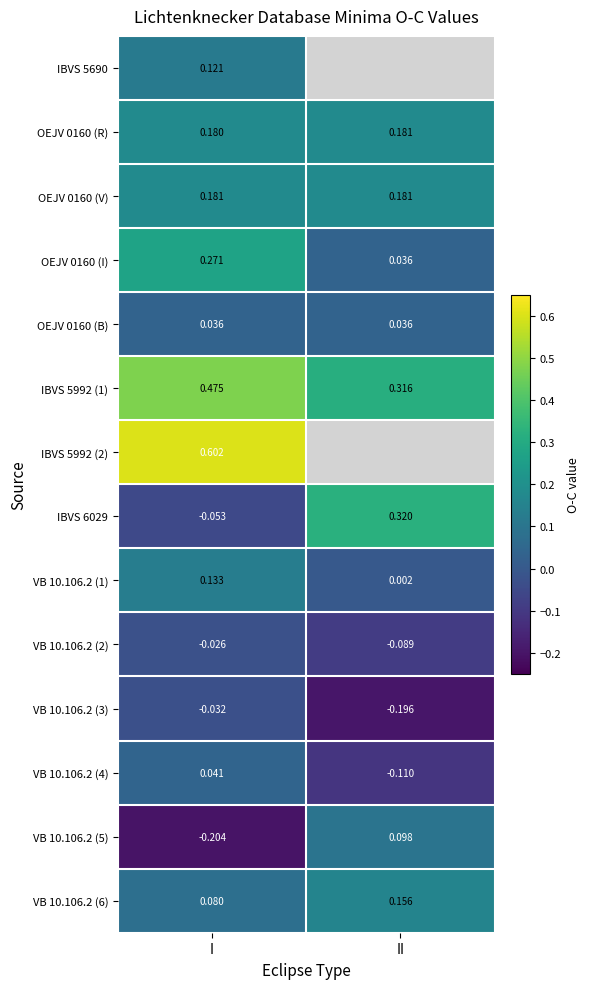

Is the value of VB 10.106.2 (1) at II greater than the value of IBVS 5992 (1) at II?

No